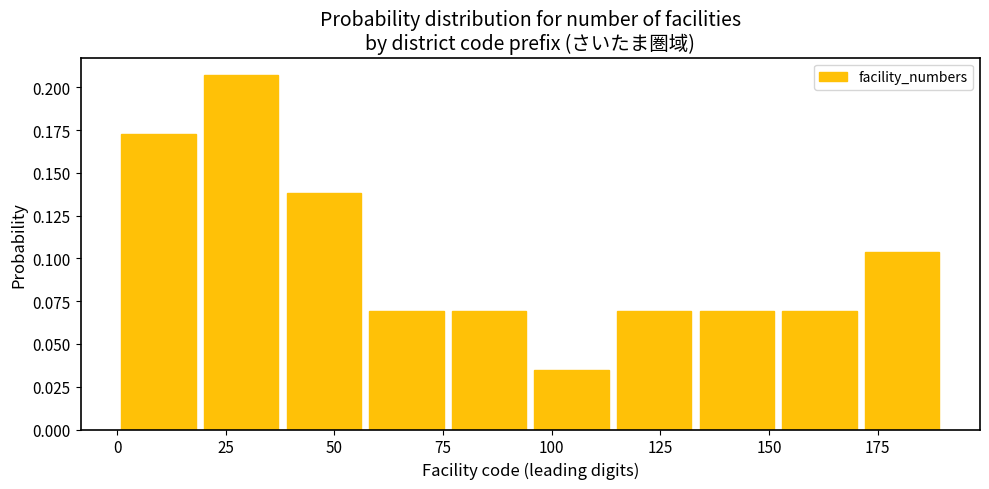

Read against the x-axis, roughly where is the centre of the tallest bar?

30